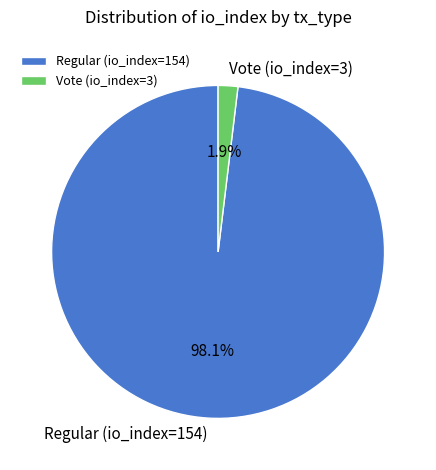

What percentage is the Regular (io_index=154) slice, to the nearest percent?

98%